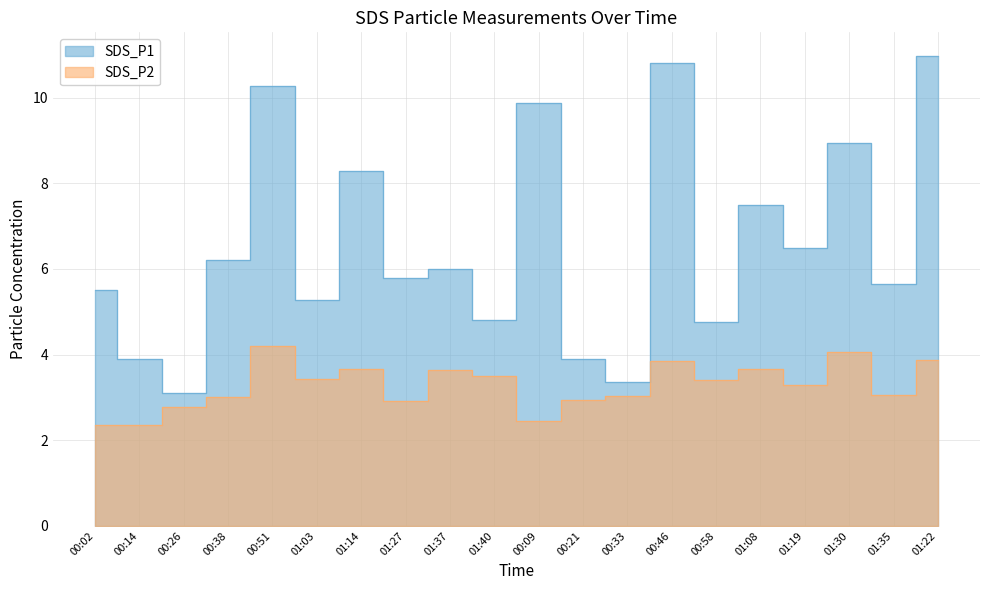

At which category is the sum across all series the highest?

01:22